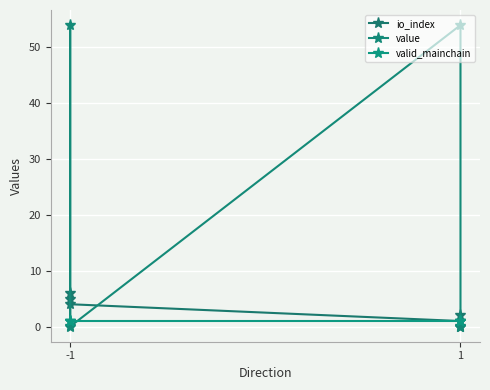

True or false: valid_mainchain has more than 2 interior local peaks.

False